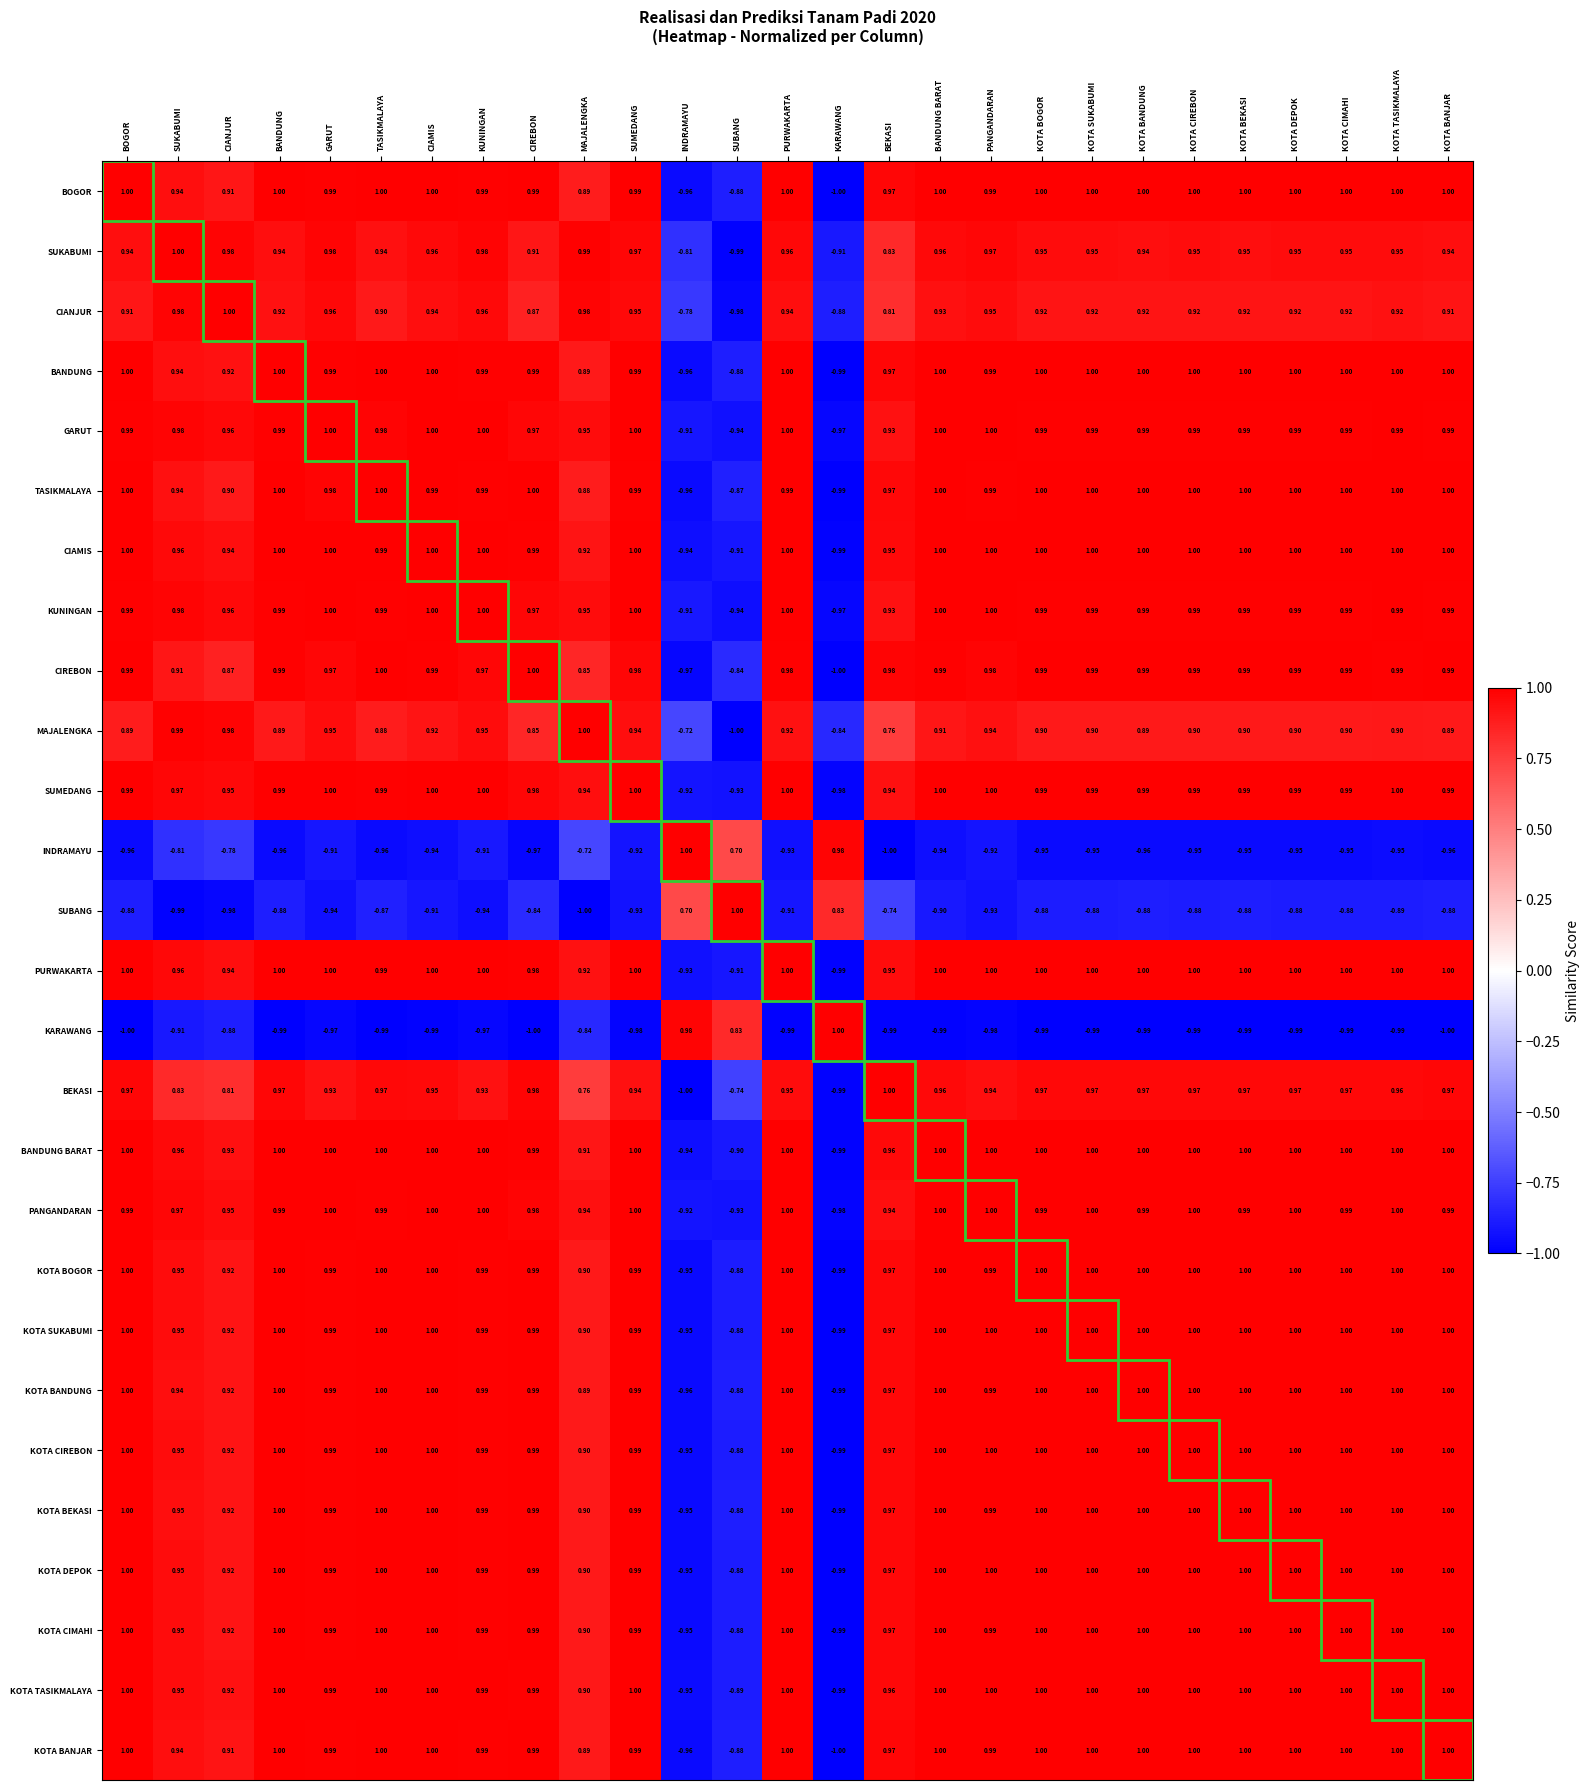

At which label is KOTA BEKASI closest to 0?

SUBANG